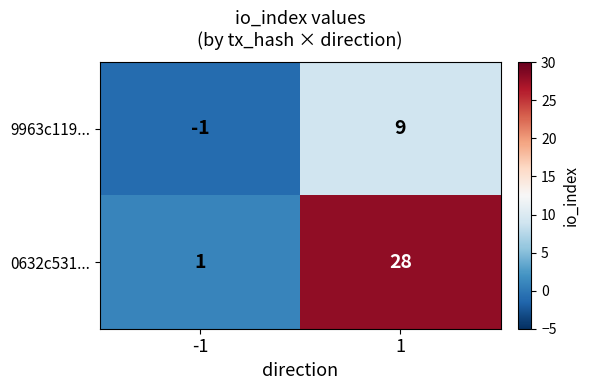

What is the sum of the 9963c119... values at -1 and 1?

8